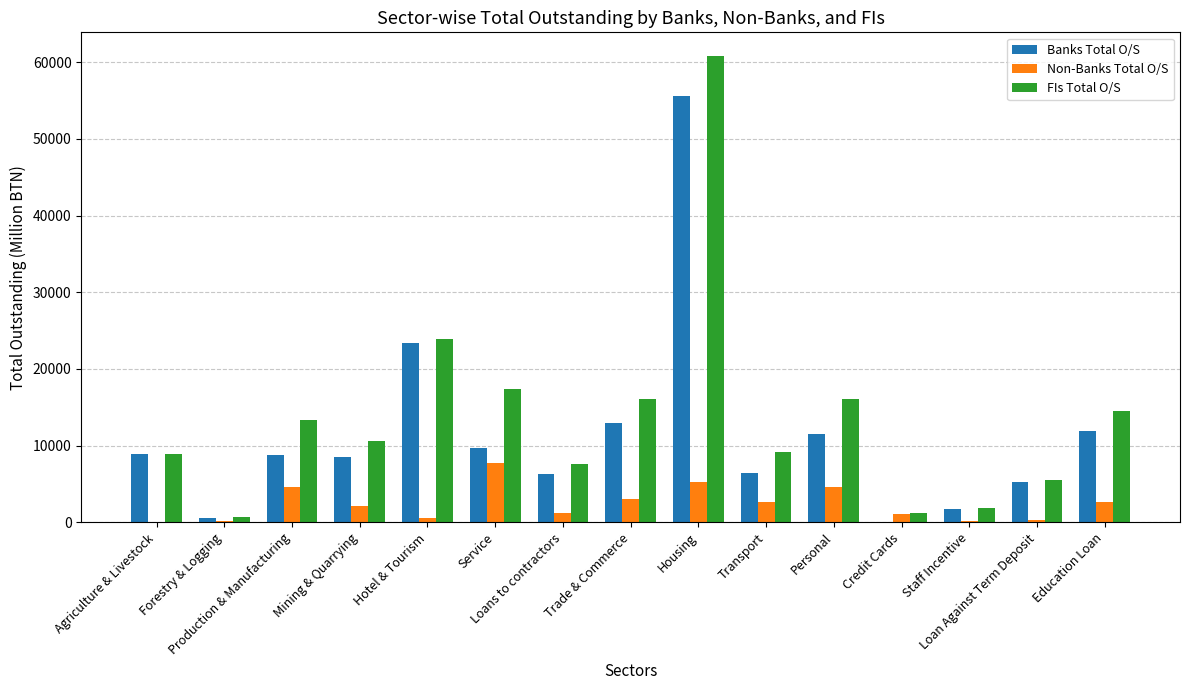

The value of Non-Banks Total O/S at Service is 7796.5. True or false?

True